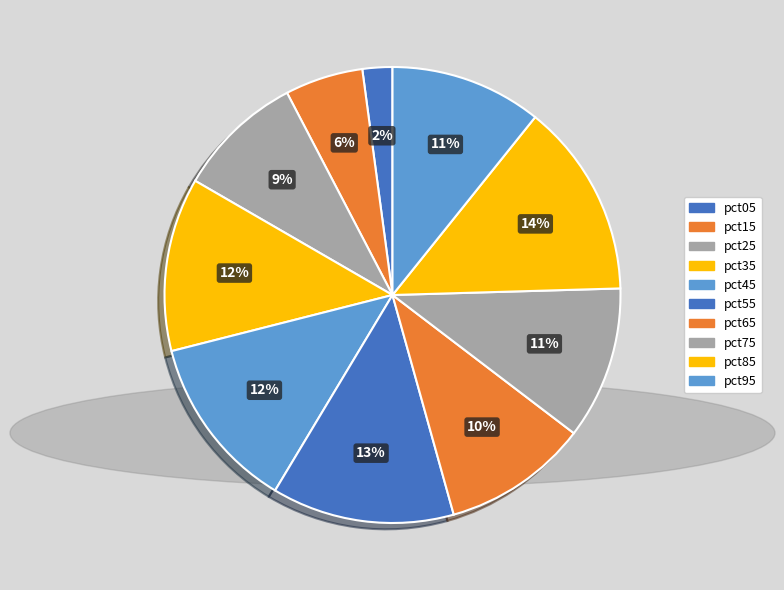

Is there a majority slice in this chart?

No